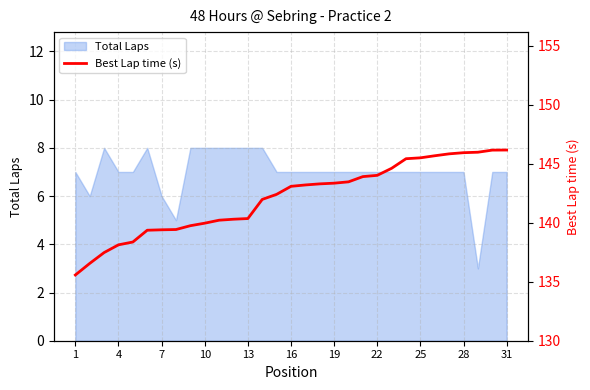

The value of Total Laps at 13 is 8. True or false?

True